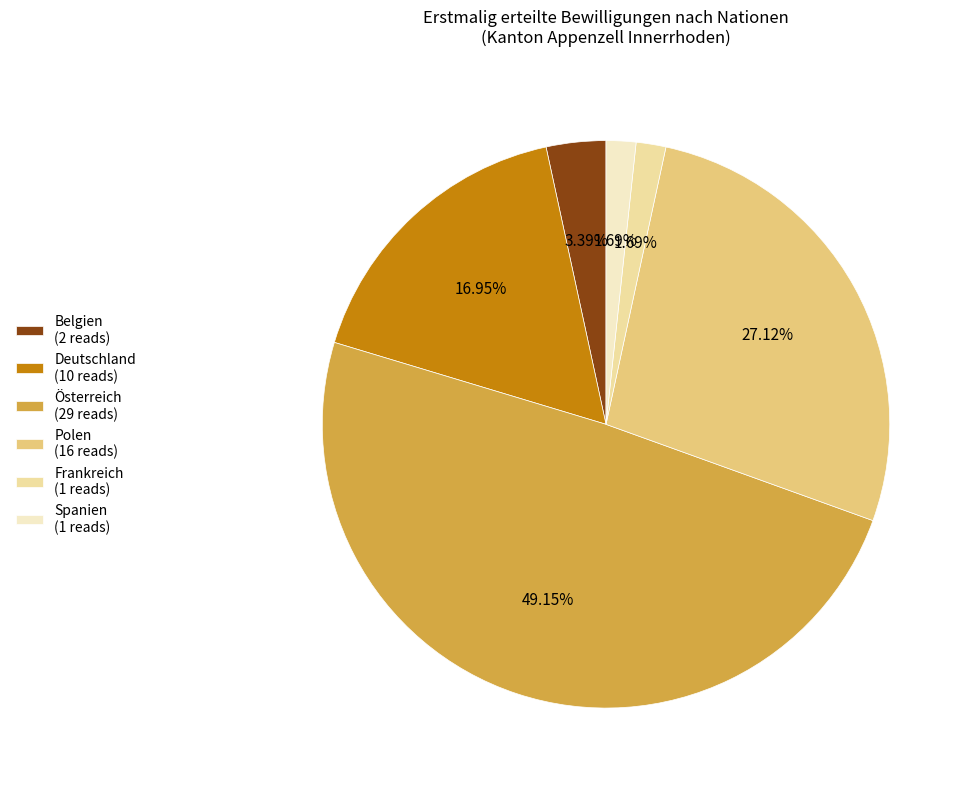

The Frankreich slice represents 8% of the pie. True or false?

False